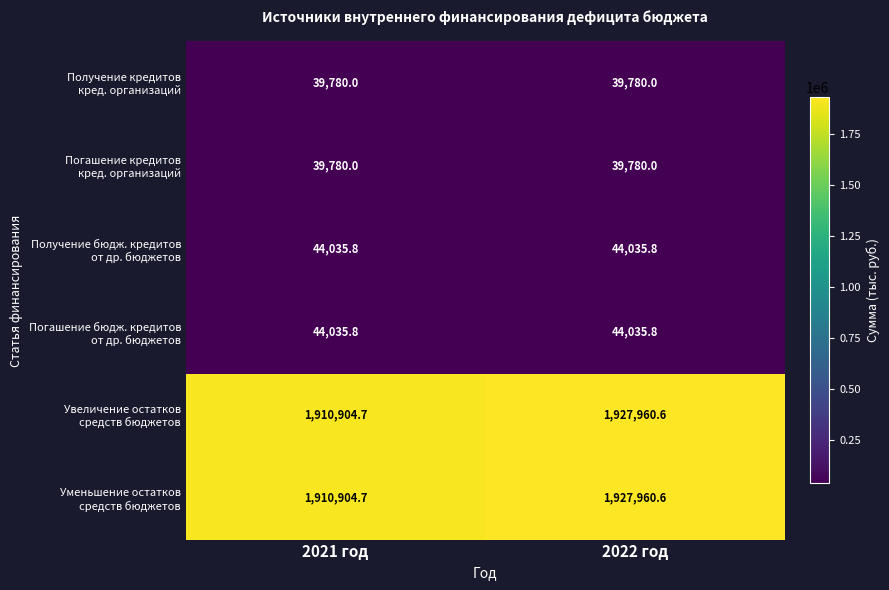

At which category does the chart reach its peak across all series?

2022 год